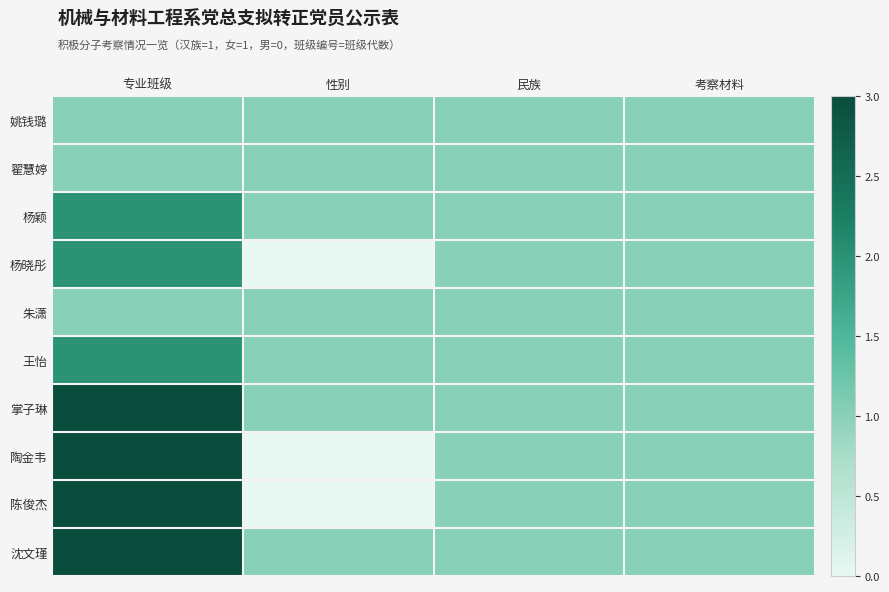

How many data points does each series have?

4